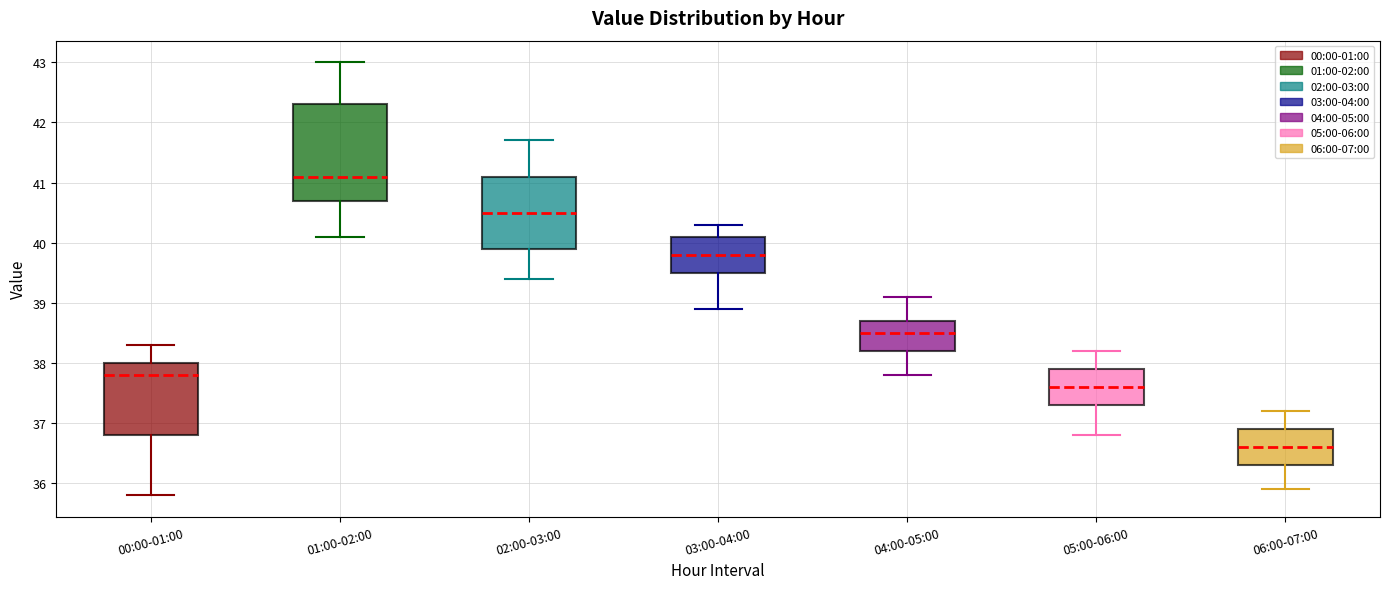

Where is the upper edge of the box for 03:00-04:00 on the y-axis? The values are not printed on the chart, so give them approximately, as read against the axis.

40.1